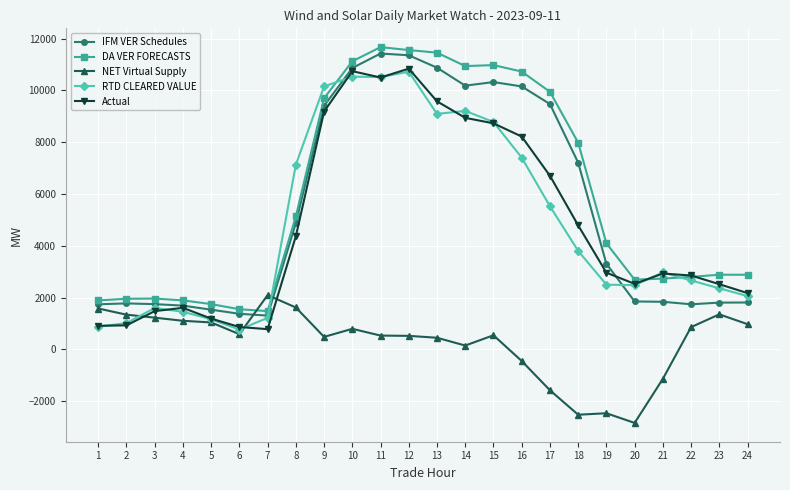

True or false: IFM VER Schedules and DA VER FORECASTS intersect in this chart.

False